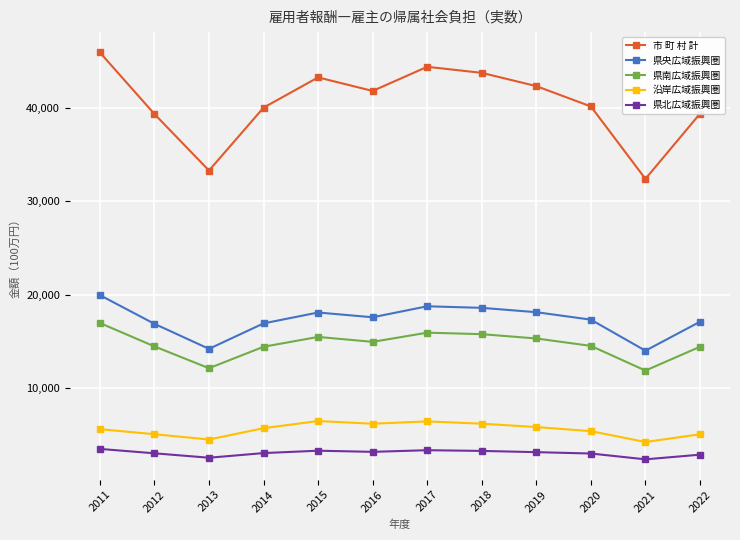

Count the number of data series in this chart.

5